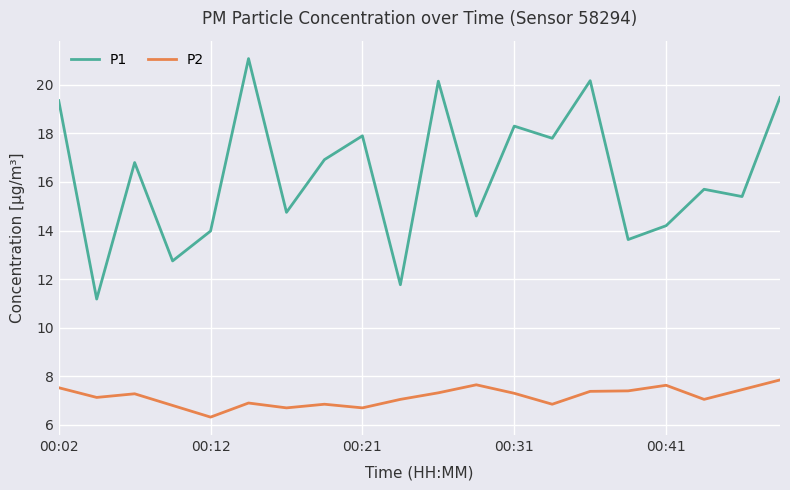

Which series has the widest spread of values?

P1